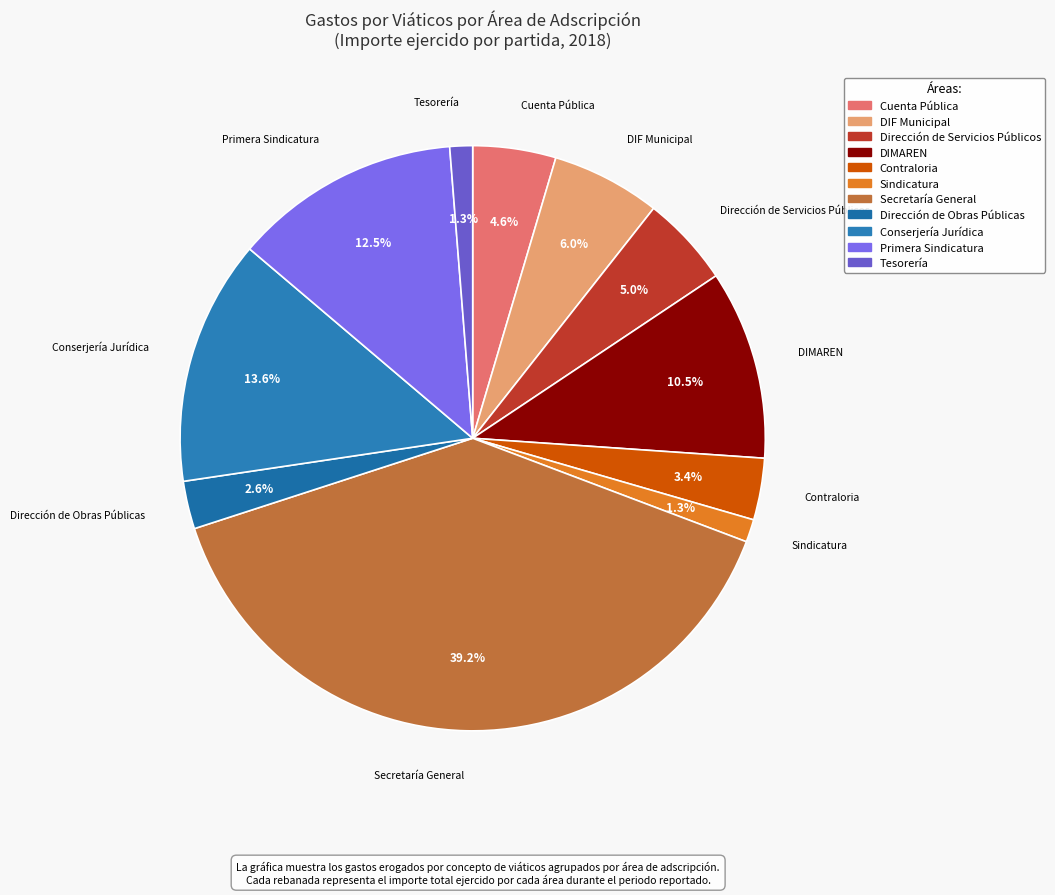

Does Sindicatura account for over 50% of the chart?

No